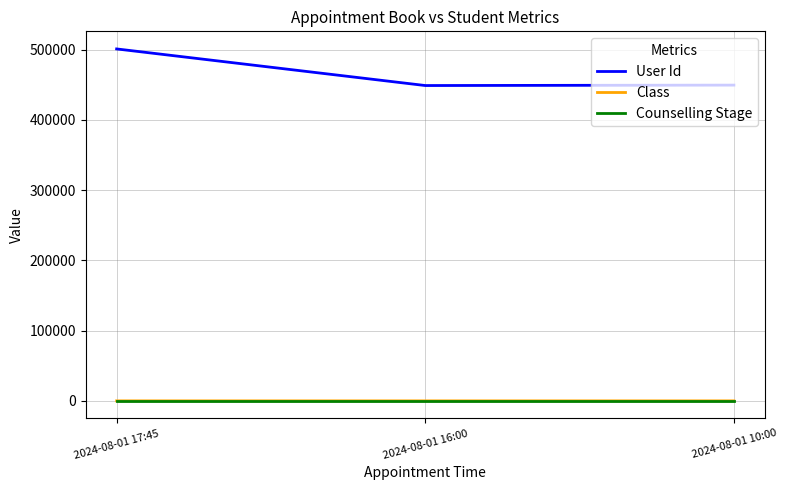

At which category does the chart reach its peak across all series?

2024-08-01 17:45